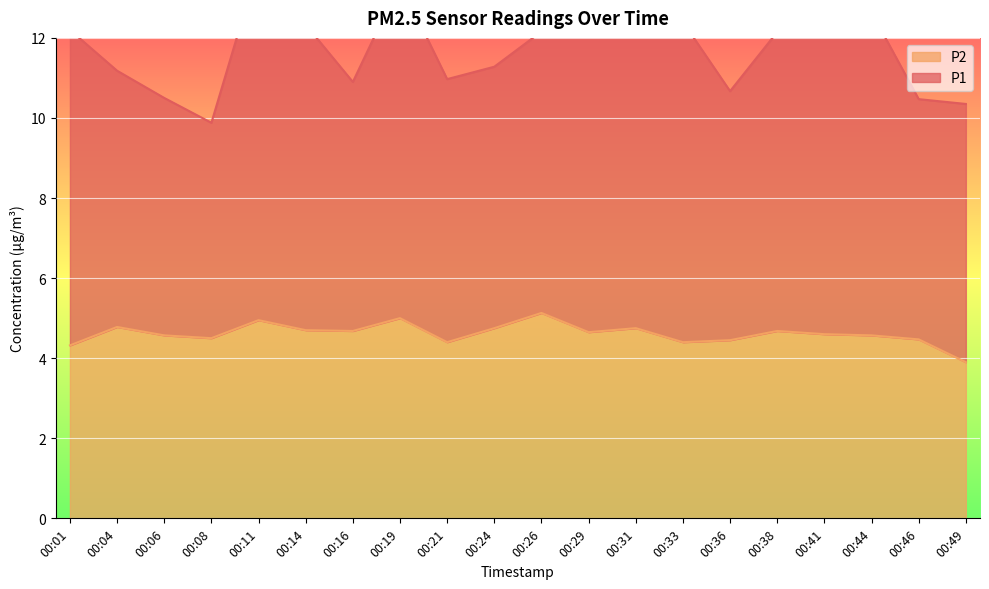

Reading left to right, transcribe all the data shown in this chart.

00:01=4.3	00:04=4.8	00:06=4.6	00:08=4.5	00:11=5.0	00:14=4.7	00:16=4.7	00:19=5.0	00:21=4.4	00:24=4.8	00:26=5.1	00:29=4.7	00:31=4.8	00:33=4.4	00:36=4.5	00:38=4.7	00:41=4.6	00:44=4.6	00:46=4.5	00:49=3.9